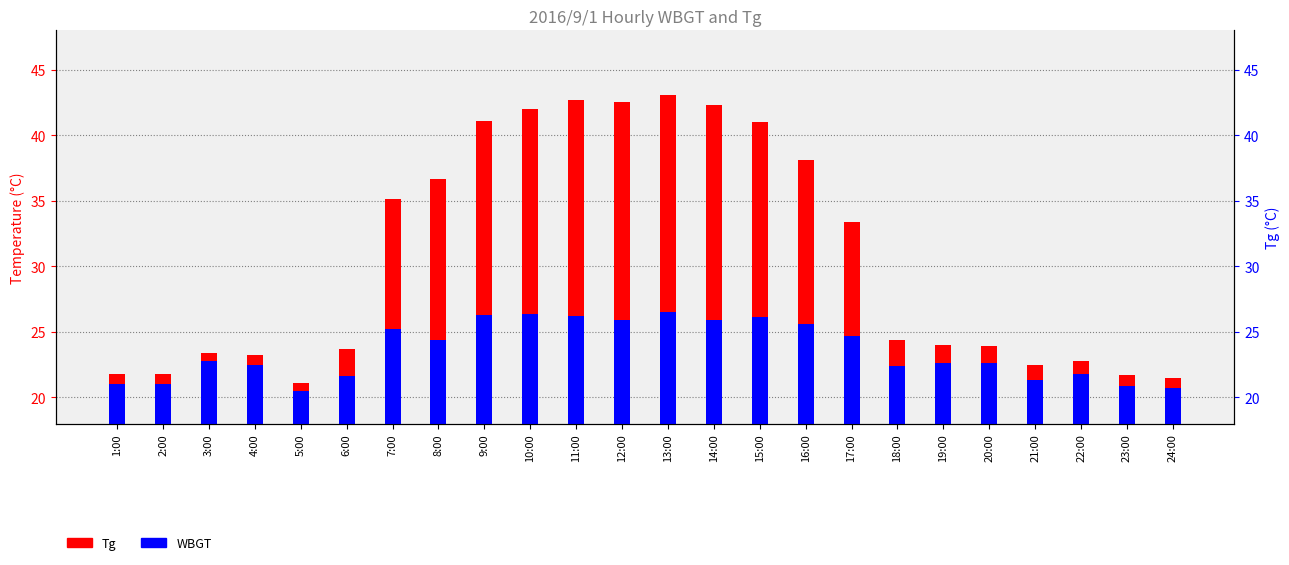

Rank the series at 1:00 from highest to lowest value.

Tg, WBGT